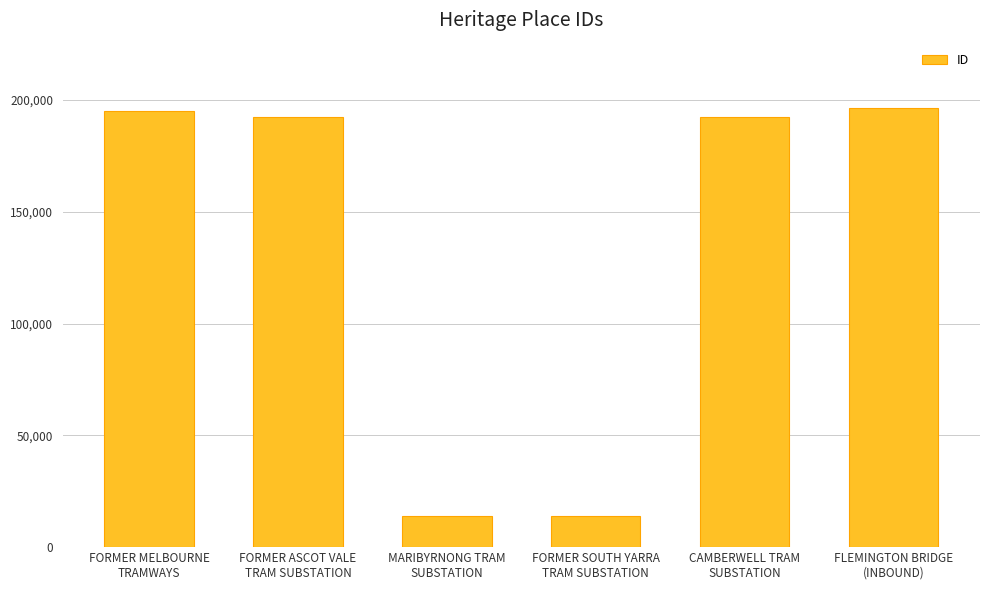

What is the ratio of the value at FLEMINGTON BRIDGE
(INBOUND) to the value at MARIBYRNONG TRAM
SUBSTATION?

14.1